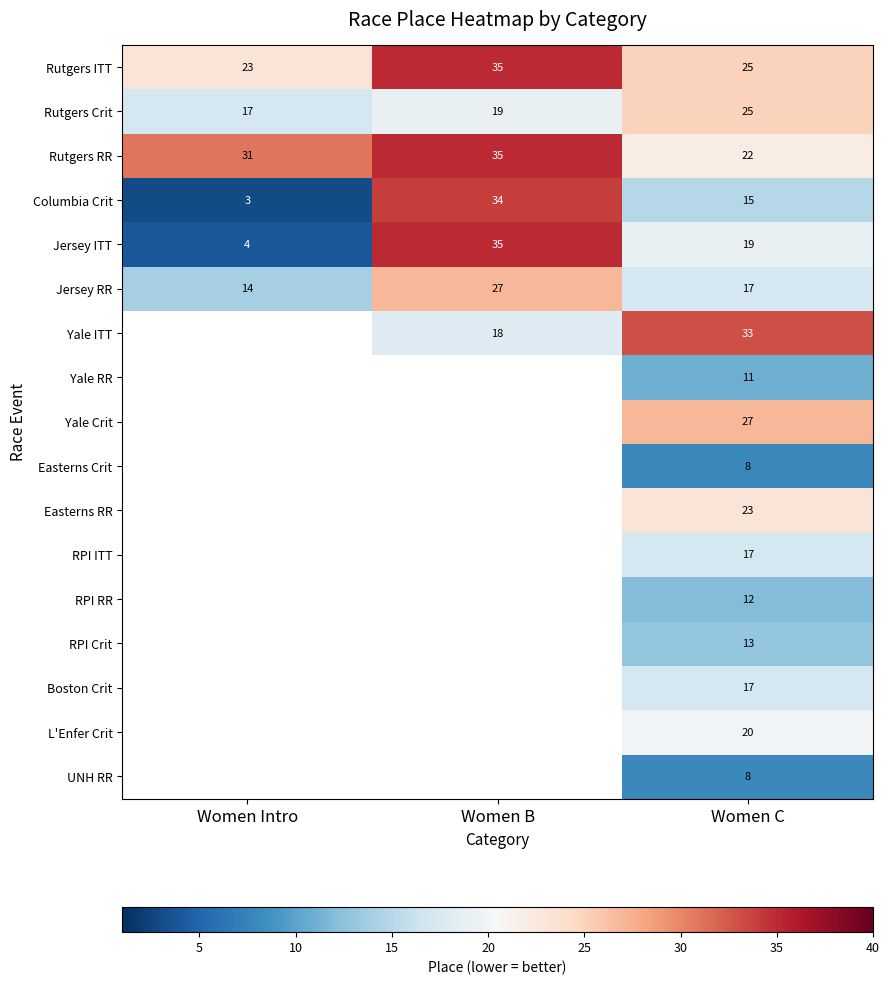

The value of RPI Crit at Women C is 18. True or false?

False